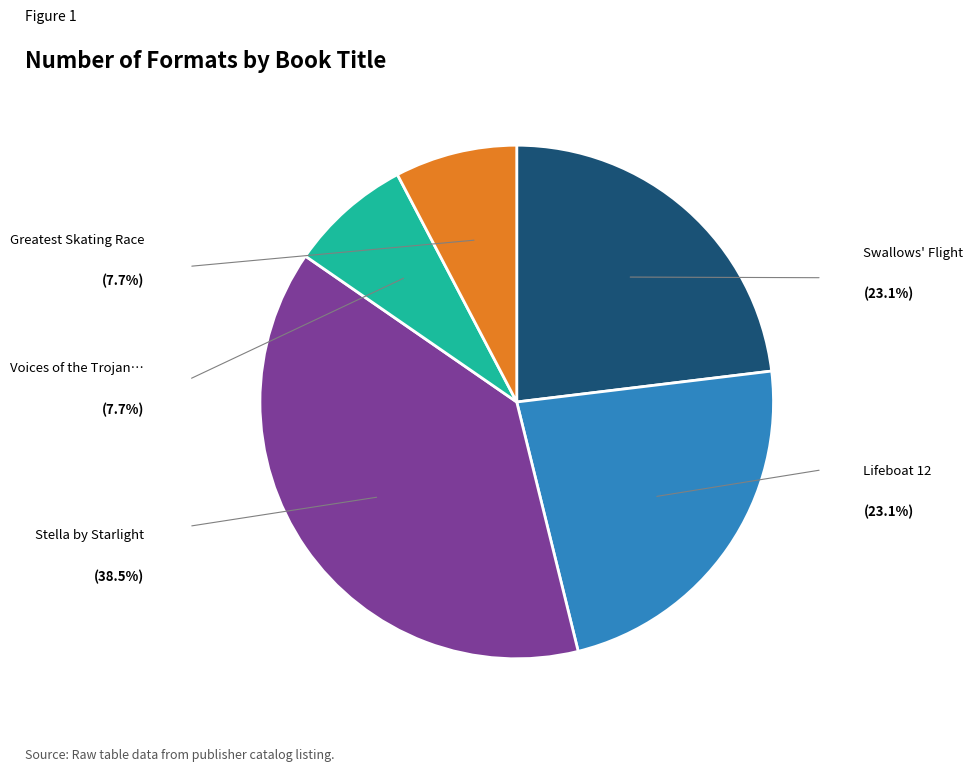

Does any single category account for the majority?

No